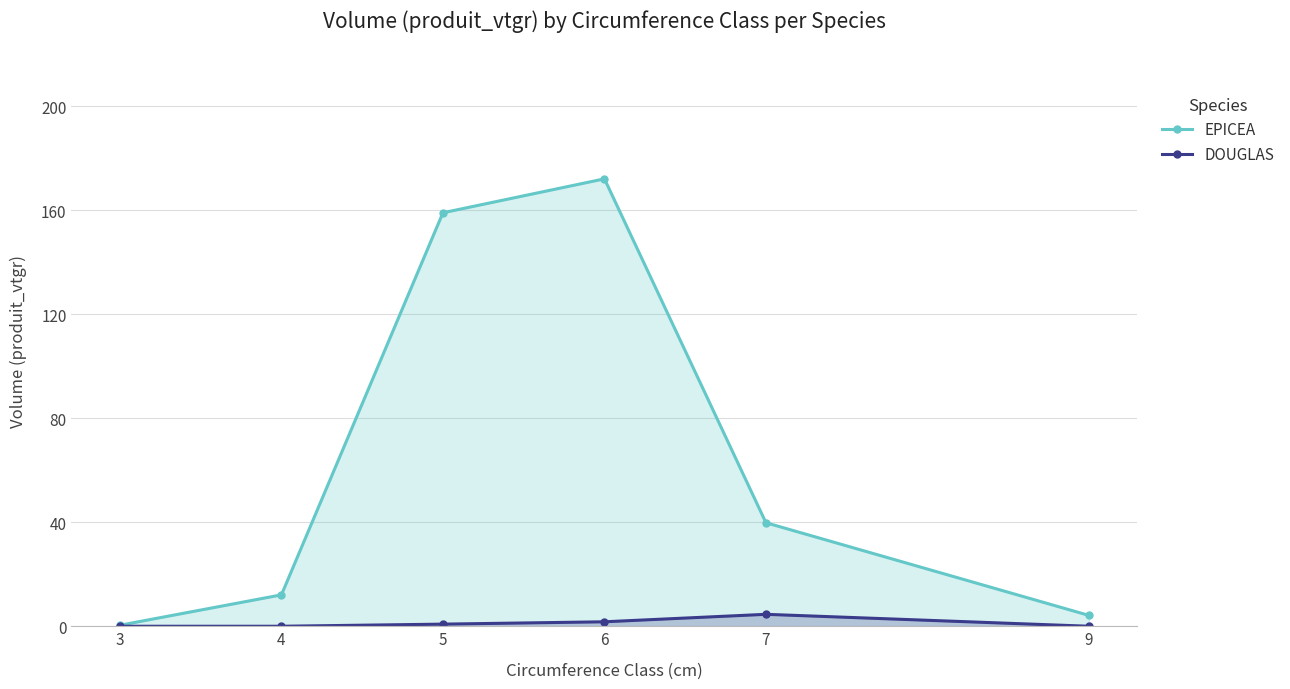

True or false: EPICEA and DOUGLAS intersect in this chart.

False